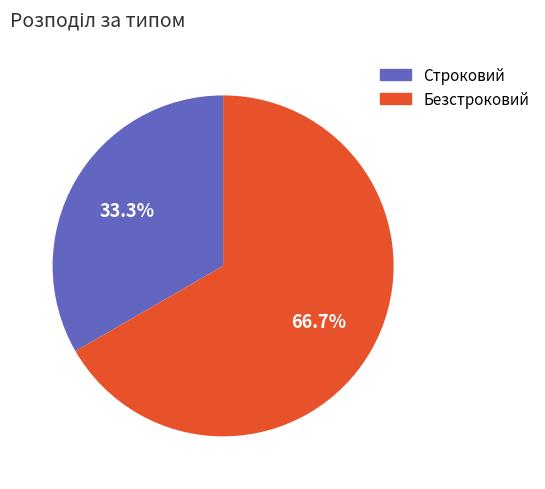

The Строковий slice represents 33% of the pie. True or false?

True